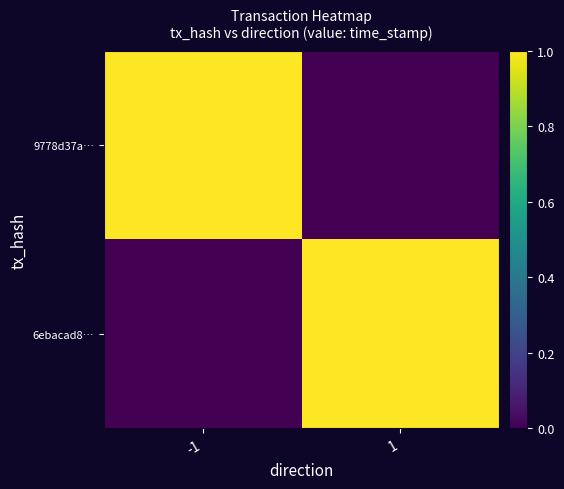

At which category is the sum across all series the highest?

-1